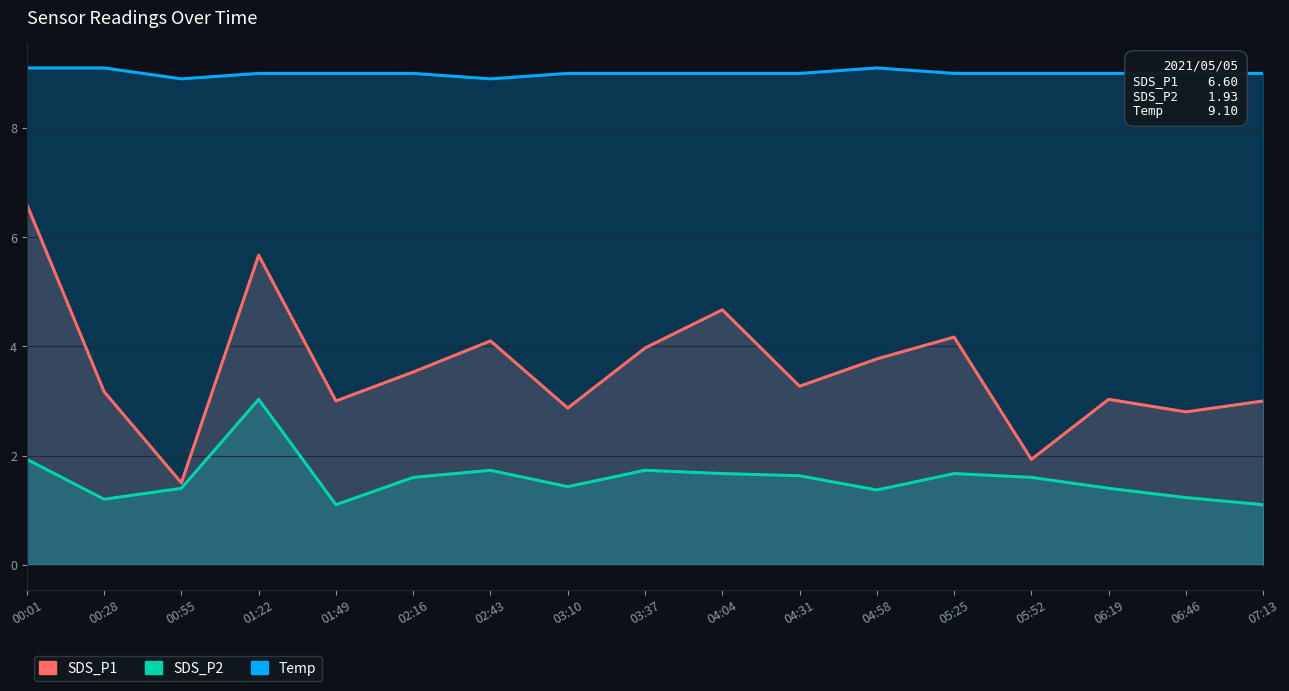

At how many categories does at least one series exceed 5?

17